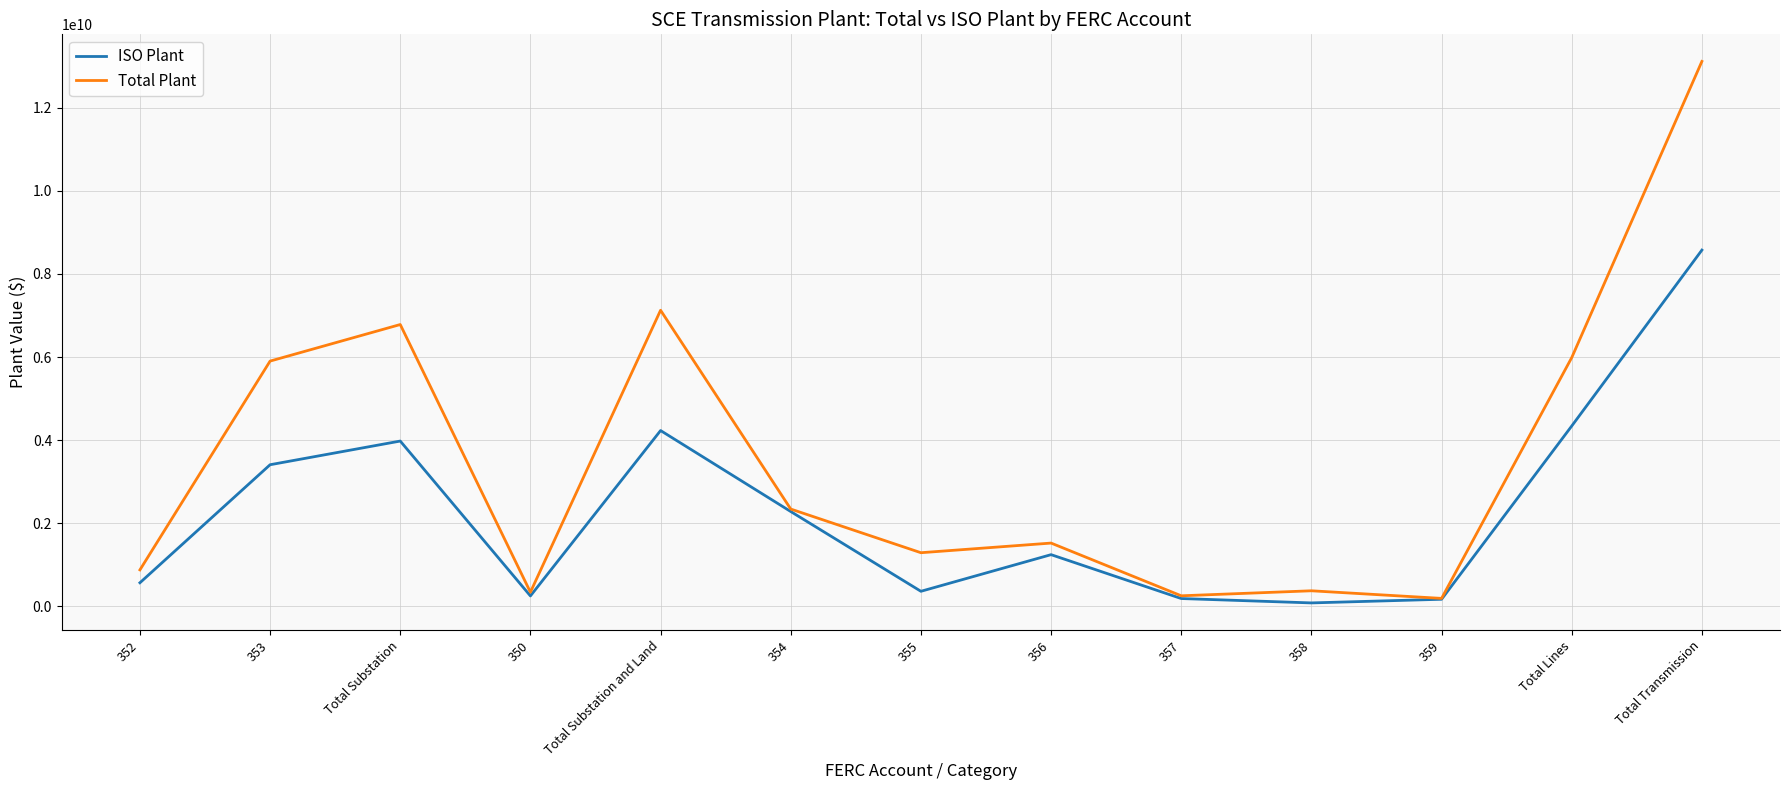

What value does the ISO Plant series have at Total Lines?

4341522435.8